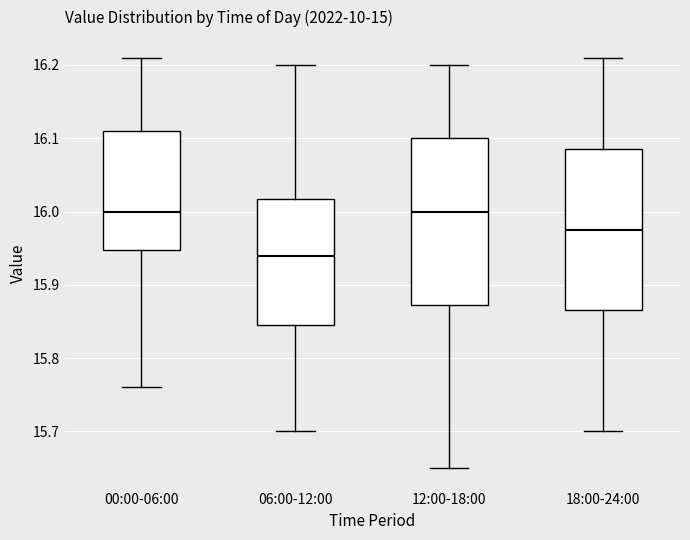

Where does the median line of the box for 00:00-06:00 sit on the y-axis? The values are not printed on the chart, so give them approximately, as read against the axis.

16.00